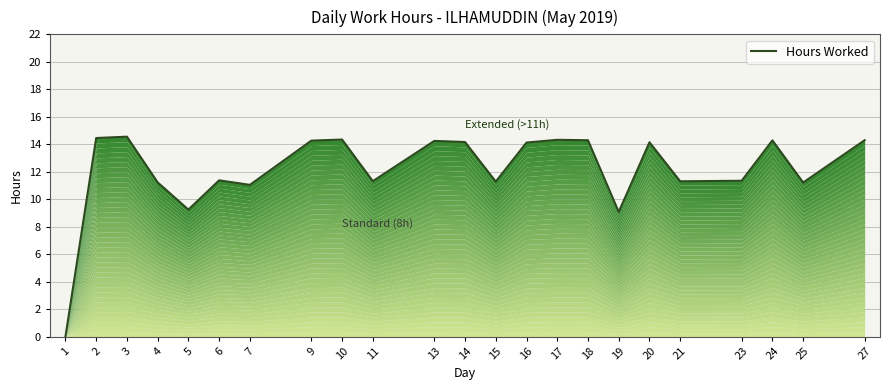

List the labels in order of value, smallest first.

1, 19, 5, 7, 25, 4, 15, 21, 11, 23, 6, 16, 20, 14, 13, 9, 24, 18, 27, 17, 10, 2, 3